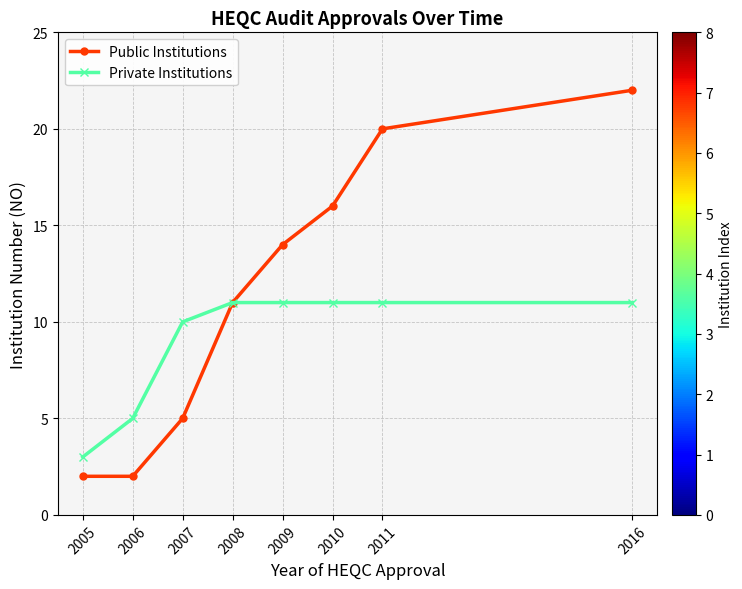

True or false: Private Institutions has a value of 17 at 2011.

False